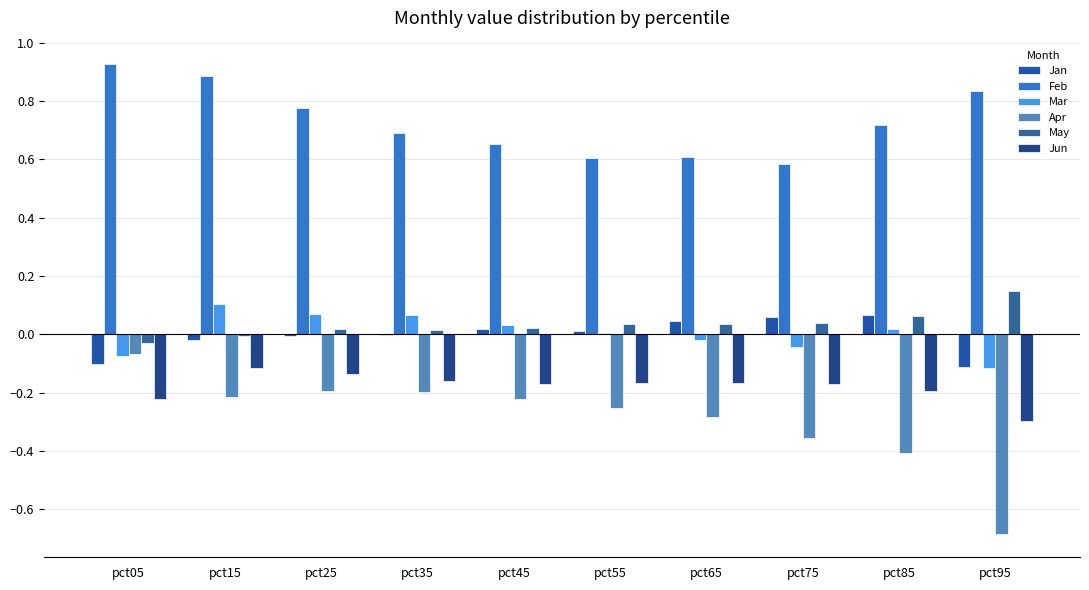

The value of May at pct55 is 0.0. True or false?

True